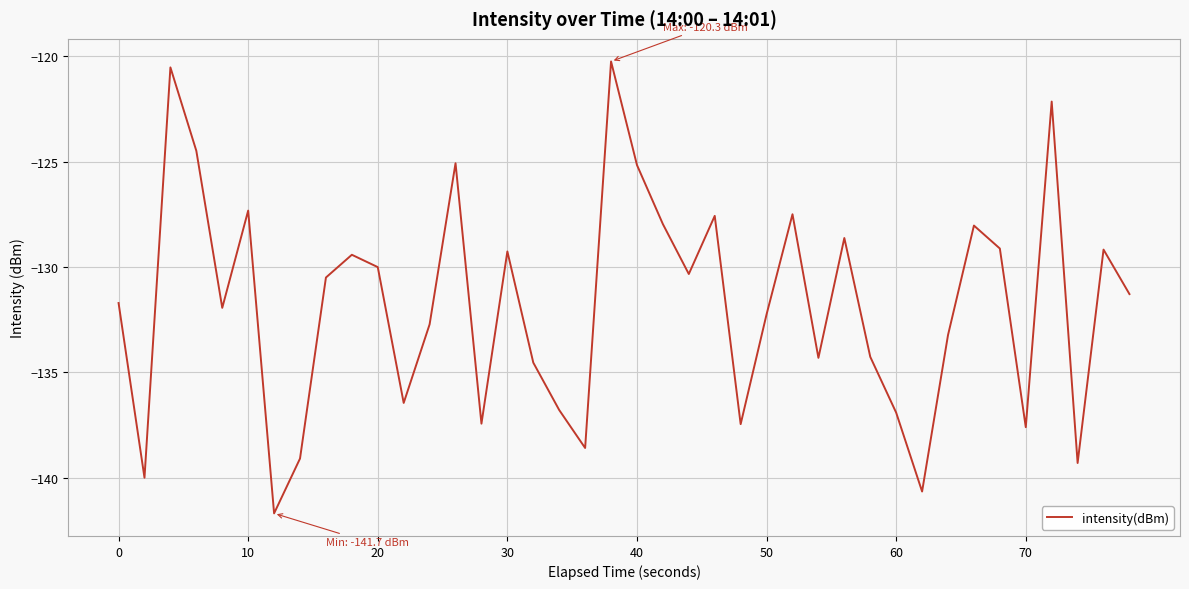

What is the smallest value displayed?

-141.7